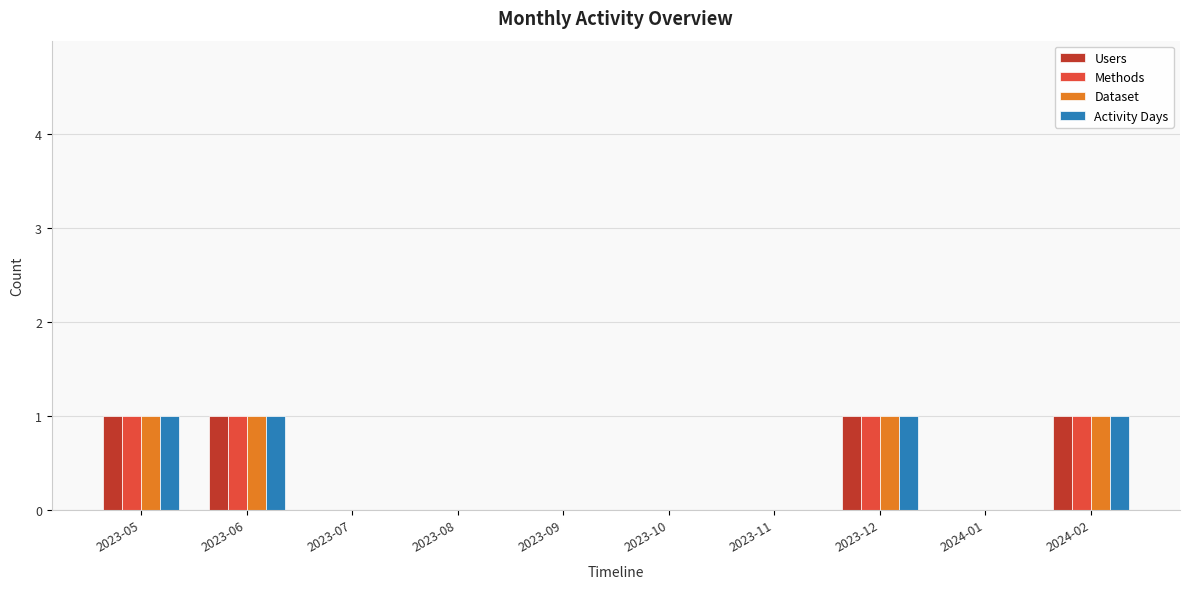

The value of Dataset at 2023-12 is 1. True or false?

True